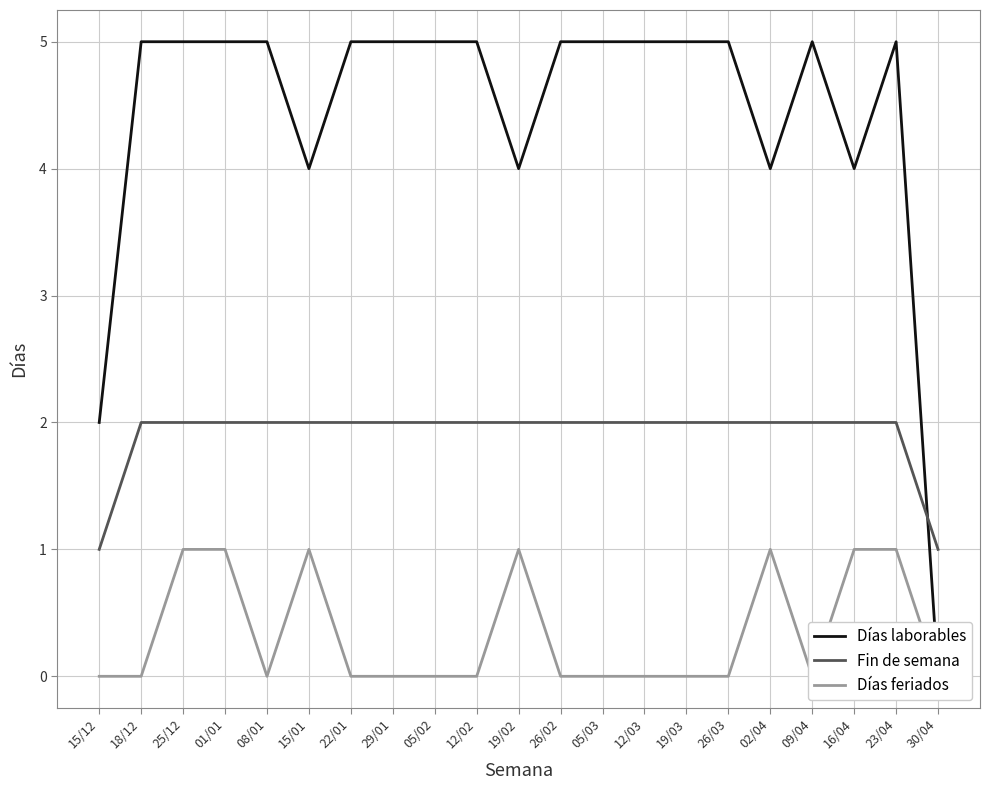

How many Días laborables values are between 4 and 5?

19